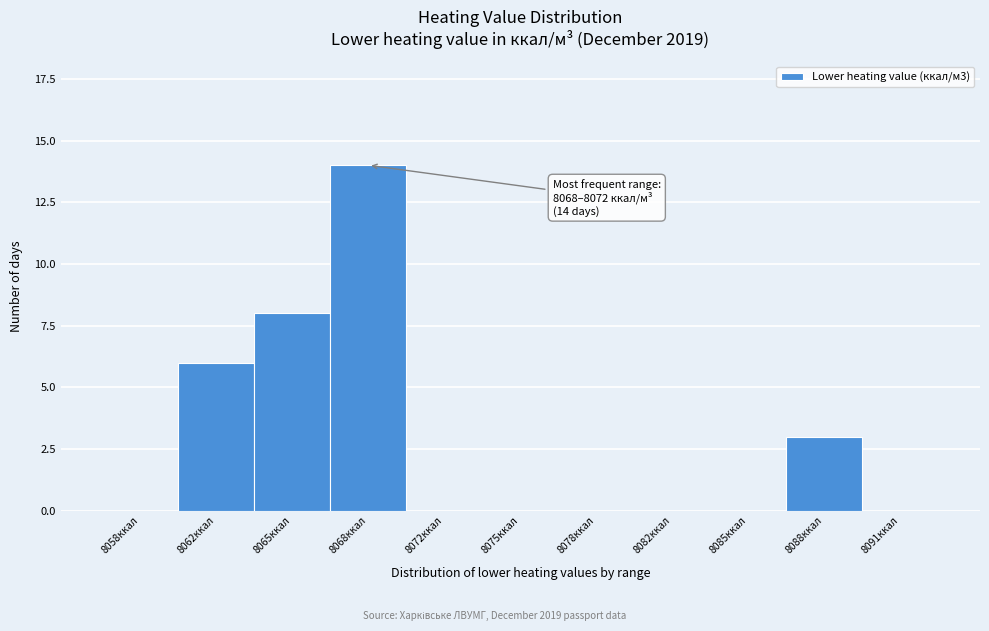

Reading left to right, what are all the values shown in this chart?

8058ккал=0	8062ккал=6	8065ккал=8	8068ккал=14	8072ккал=0	8075ккал=0	8078ккал=0	8082ккал=0	8085ккал=0	8088ккал=3	8091ккал=0